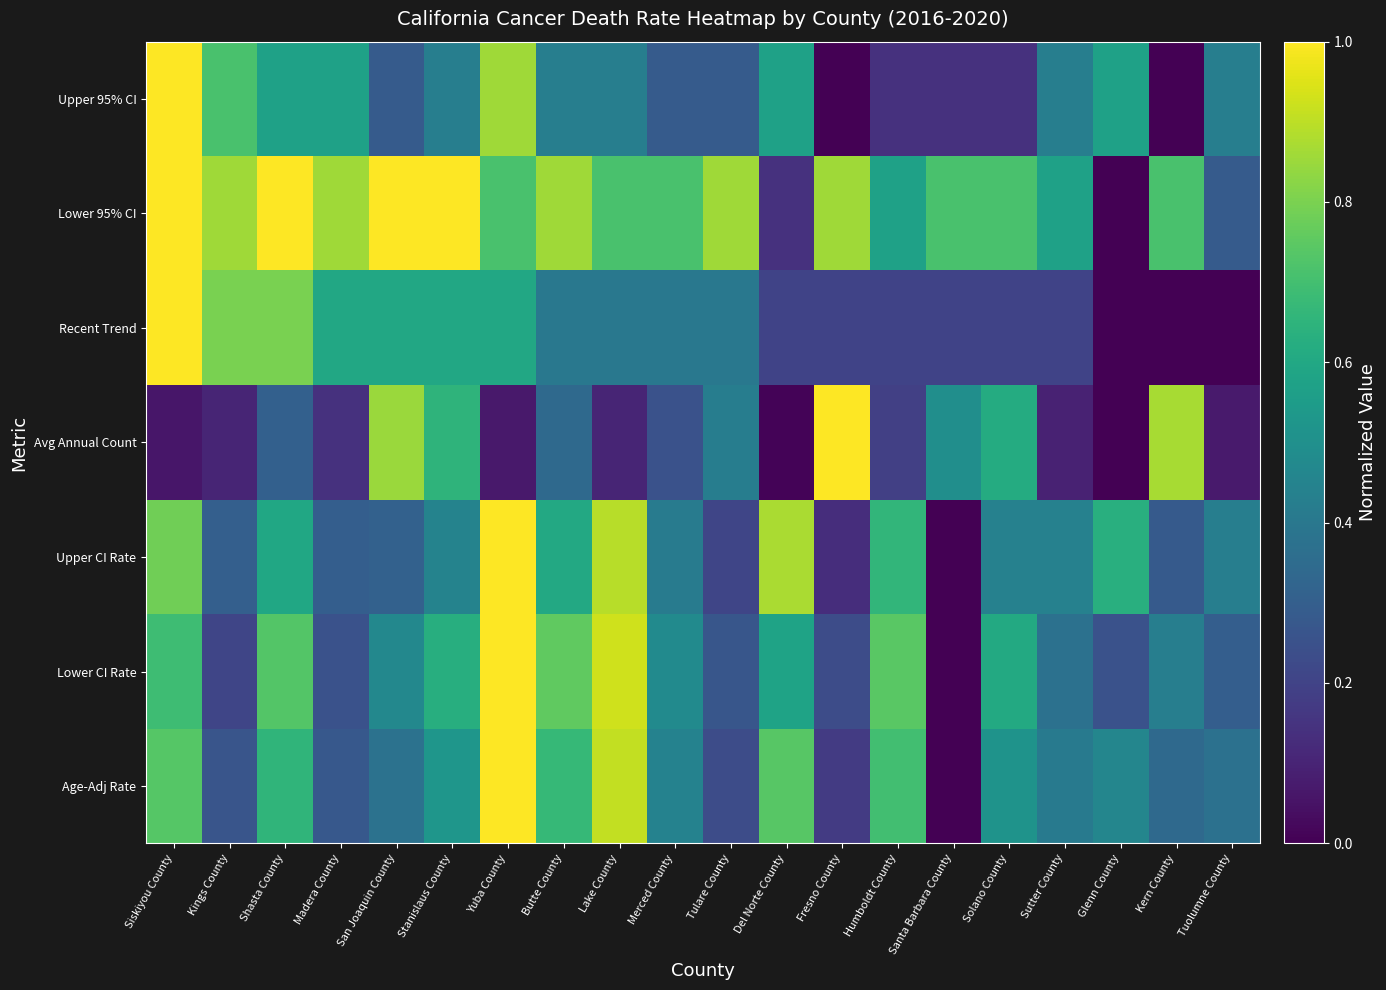

Reading right to left, list all the values displayed in this chart.

Age-Adj Rate: Tuolumne County=0.4	Kern County=0.3	Glenn County=0.5	Sutter County=0.4	Solano County=0.5	Santa Barbara County=0.0	Humboldt County=0.7	Fresno County=0.2	Del Norte County=0.7	Tulare County=0.2	Merced County=0.4	Lake County=0.9	Butte County=0.7	Yuba County=1.0	Stanislaus County=0.5	San Joaquin County=0.4	Madera County=0.3	Shasta County=0.7	Kings County=0.3	Siskiyou County=0.7
Lower CI Rate: Tuolumne County=0.3	Kern County=0.4	Glenn County=0.3	Sutter County=0.4	Solano County=0.6	Santa Barbara County=0.0	Humboldt County=0.7	Fresno County=0.2	Del Norte County=0.6	Tulare County=0.3	Merced County=0.5	Lake County=0.9	Butte County=0.8	Yuba County=1.0	Stanislaus County=0.6	San Joaquin County=0.5	Madera County=0.3	Shasta County=0.7	Kings County=0.2	Siskiyou County=0.7
Upper CI Rate: Tuolumne County=0.4	Kern County=0.3	Glenn County=0.6	Sutter County=0.4	Solano County=0.4	Santa Barbara County=0.0	Humboldt County=0.7	Fresno County=0.1	Del Norte County=0.9	Tulare County=0.2	Merced County=0.4	Lake County=0.9	Butte County=0.6	Yuba County=1.0	Stanislaus County=0.4	San Joaquin County=0.3	Madera County=0.3	Shasta County=0.6	Kings County=0.3	Siskiyou County=0.8
Avg Annual Count: Tuolumne County=0.1	Kern County=0.9	Glenn County=0.0	Sutter County=0.1	Solano County=0.6	Santa Barbara County=0.5	Humboldt County=0.2	Fresno County=1.0	Del Norte County=0.0	Tulare County=0.4	Merced County=0.3	Lake County=0.1	Butte County=0.3	Yuba County=0.1	Stanislaus County=0.7	San Joaquin County=0.8	Madera County=0.1	Shasta County=0.3	Kings County=0.1	Siskiyou County=0.1
Recent Trend: Tuolumne County=0.0	Kern County=0.0	Glenn County=0.0	Sutter County=0.2	Solano County=0.2	Santa Barbara County=0.2	Humboldt County=0.2	Fresno County=0.2	Del Norte County=0.2	Tulare County=0.4	Merced County=0.4	Lake County=0.4	Butte County=0.4	Yuba County=0.6	Stanislaus County=0.6	San Joaquin County=0.6	Madera County=0.6	Shasta County=0.8	Kings County=0.8	Siskiyou County=1.0
Lower 95% CI: Tuolumne County=0.3	Kern County=0.7	Glenn County=0.0	Sutter County=0.6	Solano County=0.7	Santa Barbara County=0.7	Humboldt County=0.6	Fresno County=0.9	Del Norte County=0.1	Tulare County=0.9	Merced County=0.7	Lake County=0.7	Butte County=0.9	Yuba County=0.7	Stanislaus County=1.0	San Joaquin County=1.0	Madera County=0.9	Shasta County=1.0	Kings County=0.9	Siskiyou County=1.0
Upper 95% CI: Tuolumne County=0.4	Kern County=0.0	Glenn County=0.6	Sutter County=0.4	Solano County=0.1	Santa Barbara County=0.1	Humboldt County=0.1	Fresno County=0.0	Del Norte County=0.6	Tulare County=0.3	Merced County=0.3	Lake County=0.4	Butte County=0.4	Yuba County=0.9	Stanislaus County=0.4	San Joaquin County=0.3	Madera County=0.6	Shasta County=0.6	Kings County=0.7	Siskiyou County=1.0